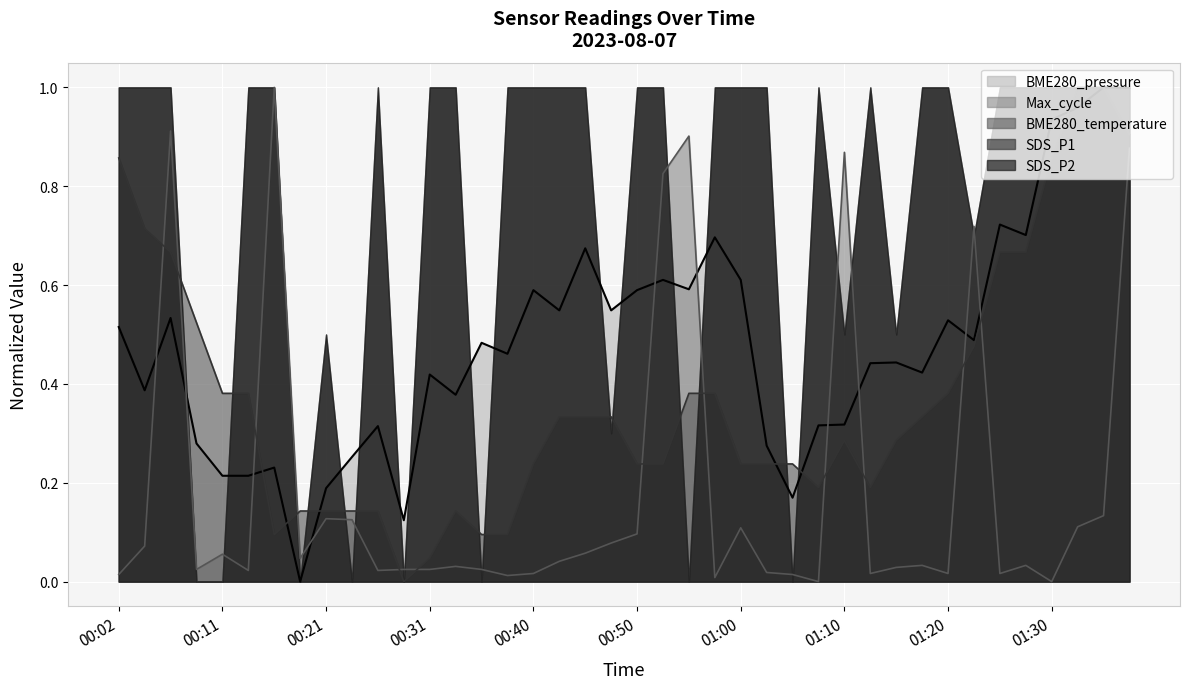

At which category does the chart reach its peak across all series?

01:33